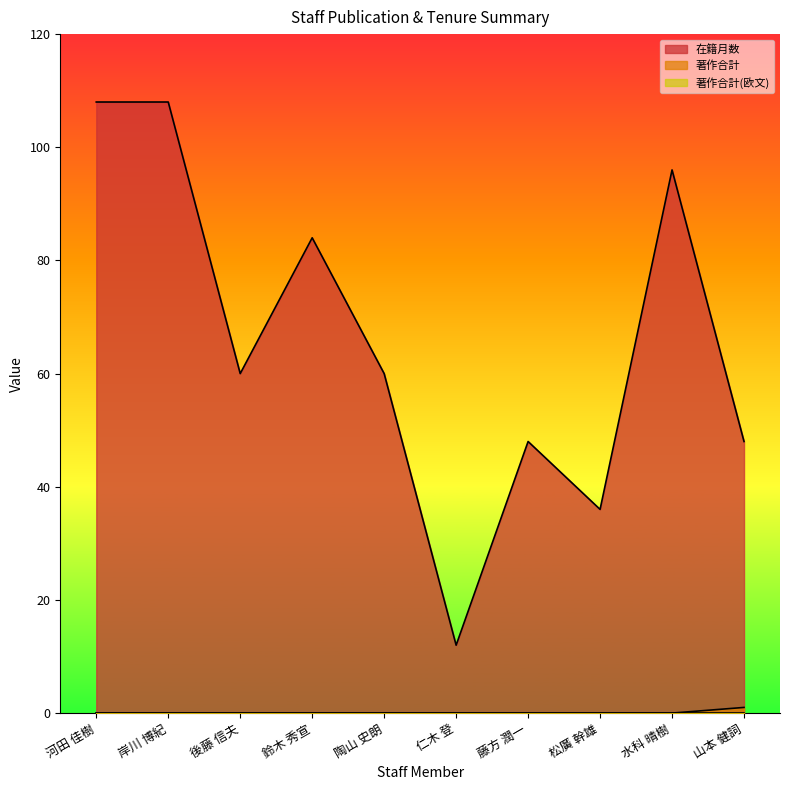

At how many categories does at least one series exceed 38?

8